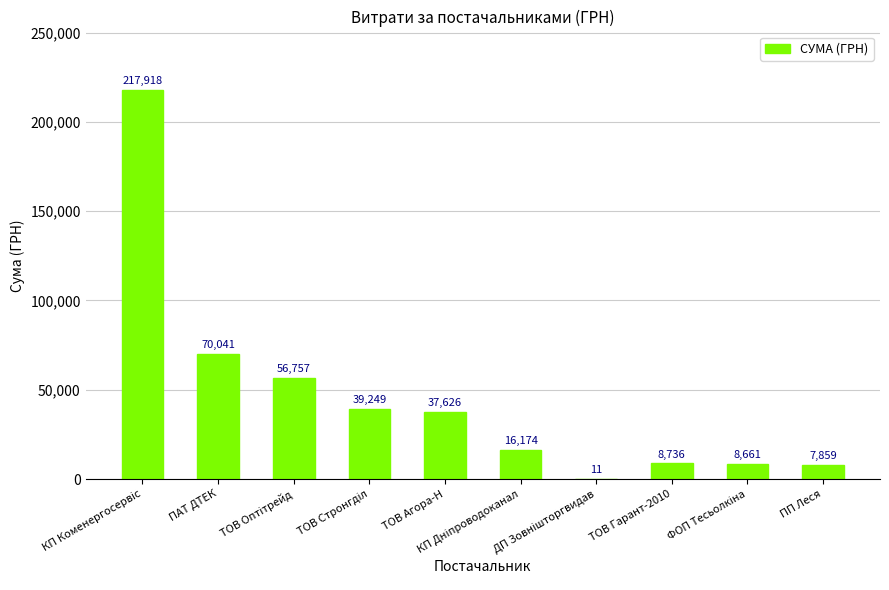

What is the greatest value displayed?

217917.7